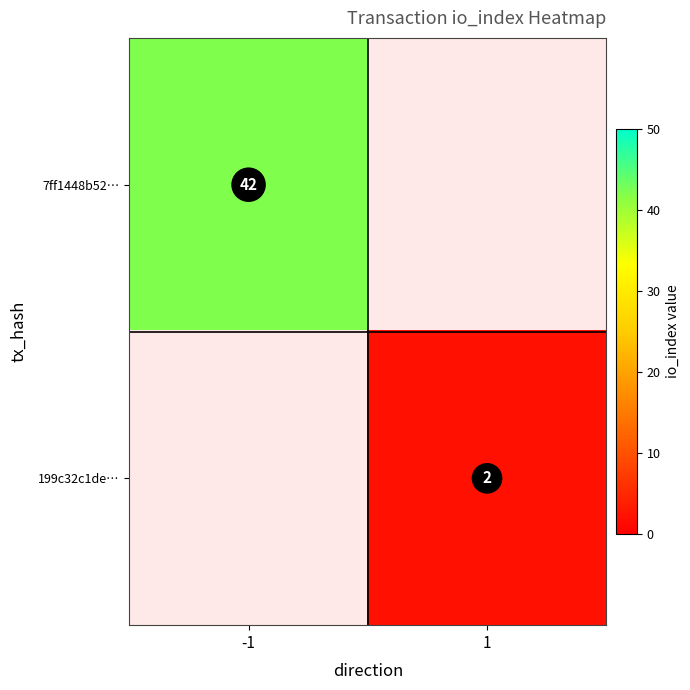

The 199c32c1de… series shows 2 at 1. True or false?

True